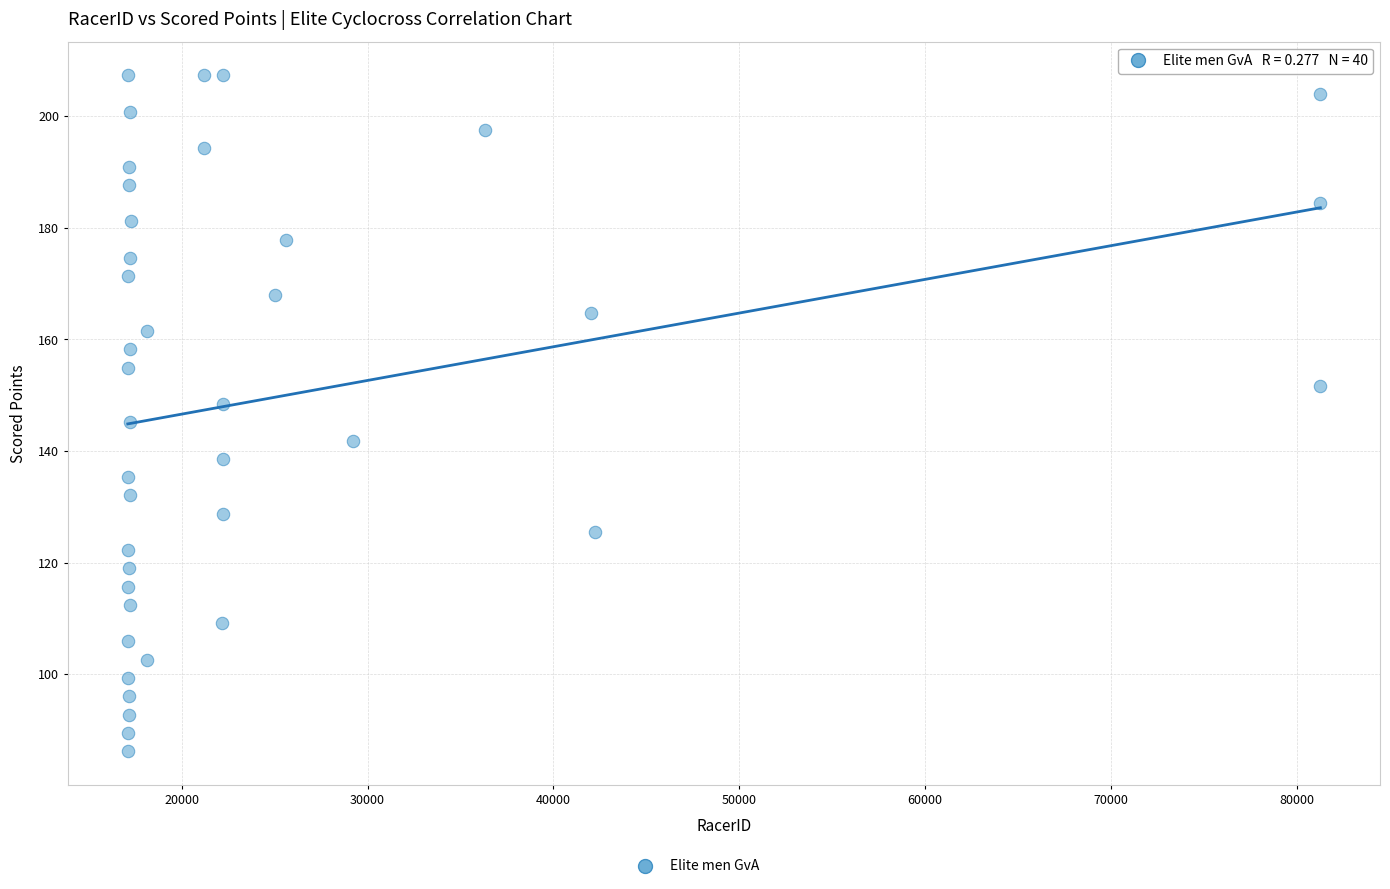

What is the range of X values (max minus min)?

64158.0